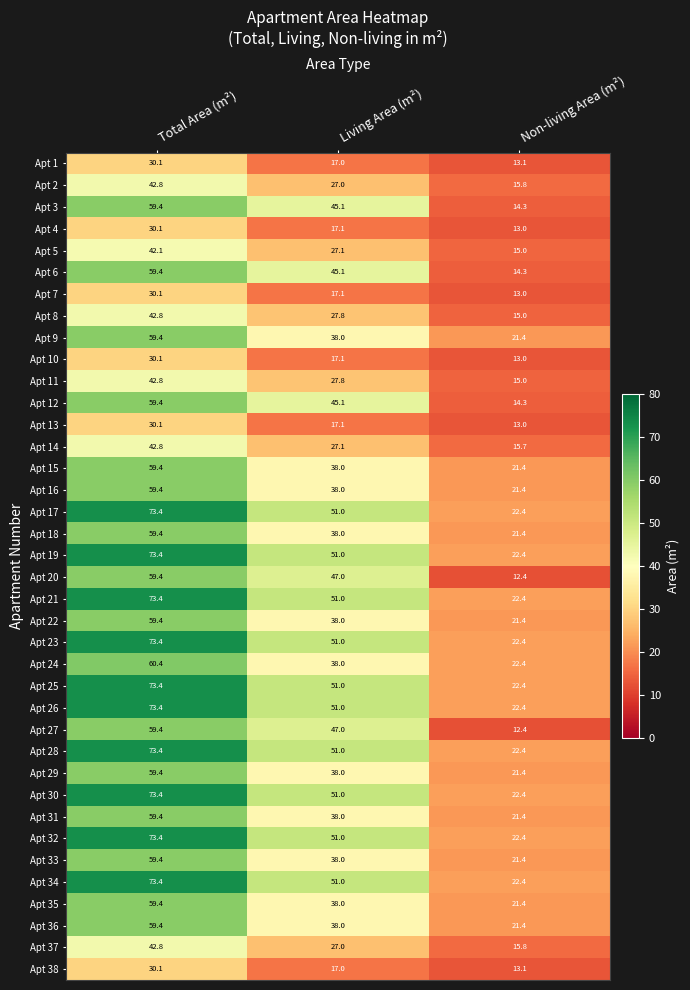

What is the difference between the highest and lowest values at Living Area (m²)?

34.0